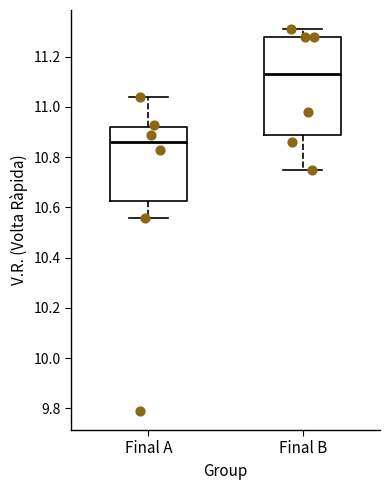

Reading left to right, read every box against the y-axis: the position of its median line, the range the box covers, and the ends of its whiskers. The values are not printed on the chart, so give them approximately, as read against the axis.

Final A: median 10.86, box 10.62 to 10.92, whiskers 10.56 to 11.04
Final B: median 11.14, box 10.90 to 11.28, whiskers 10.76 to 11.32